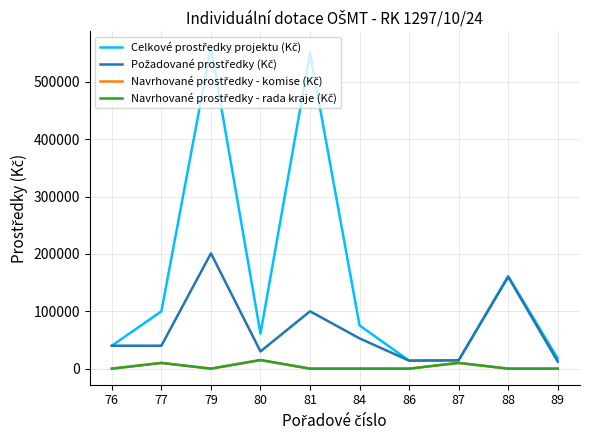

Does the chart display data point markers on the line(s)?

No